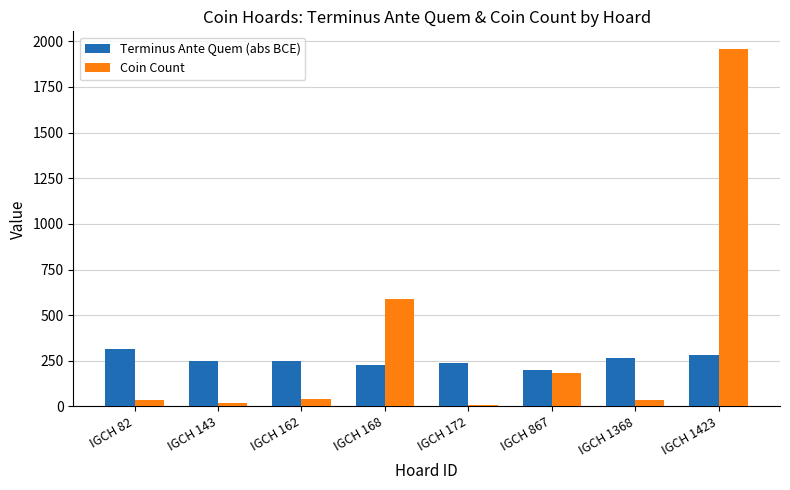

What is the average value of the Coin Count series?

359